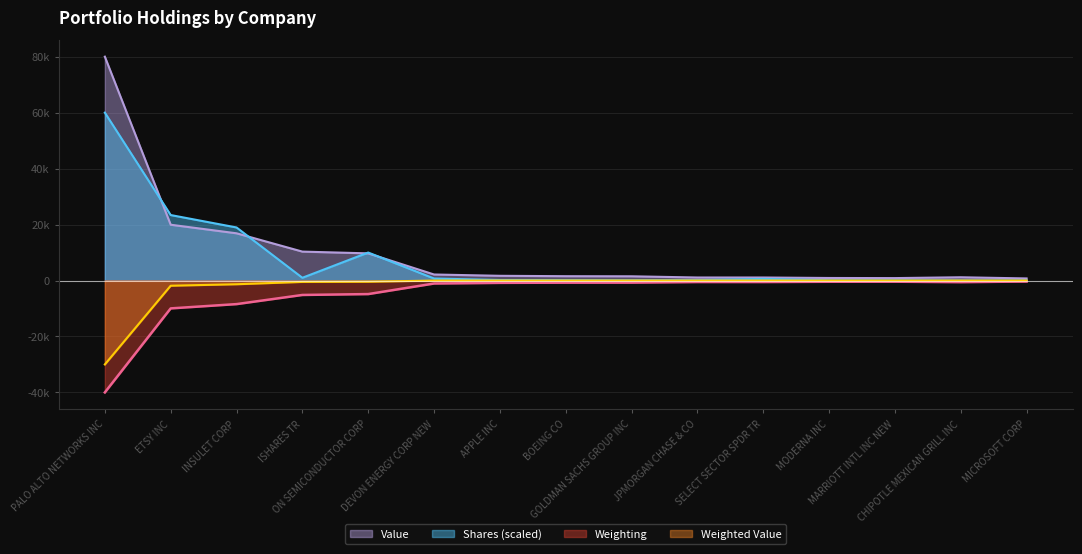

Where is the first local minimum for Value?

JPMORGAN CHASE & CO